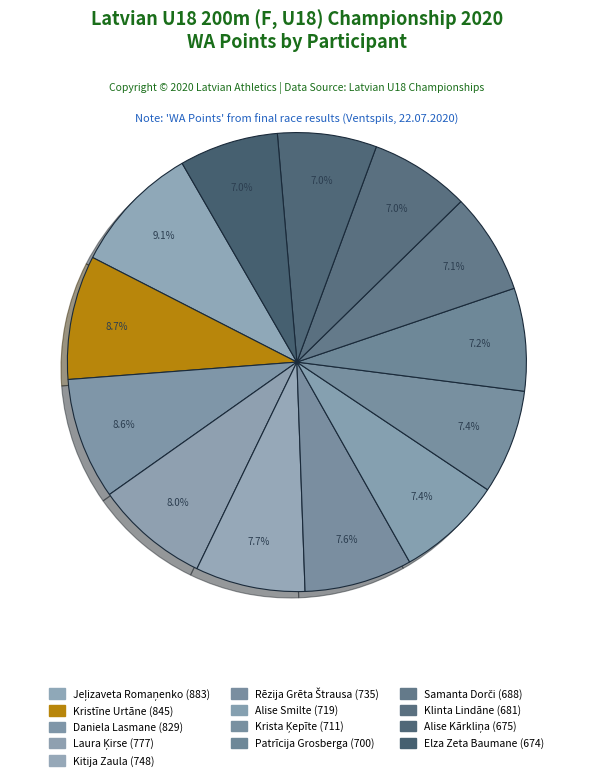

Does Krista Ķepīte represent more than half of the total?

No